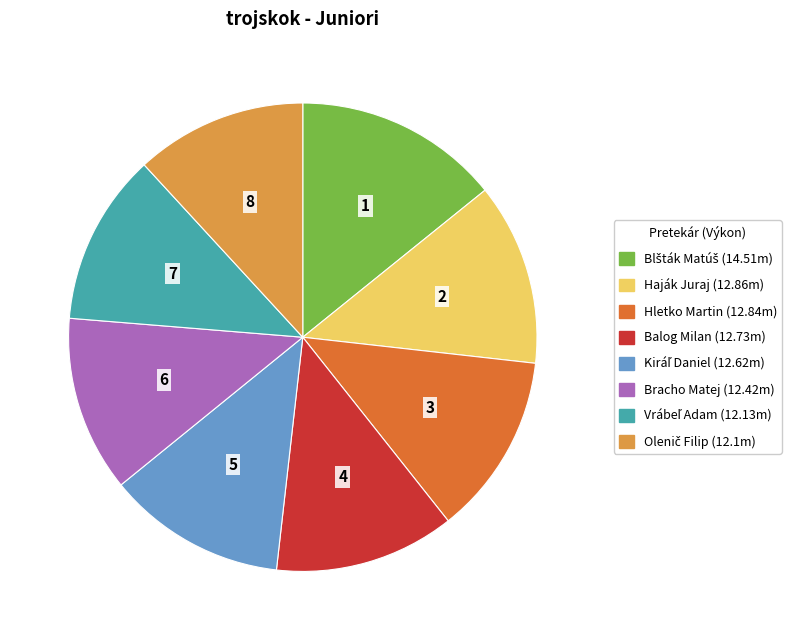

How many segments does this pie chart have?

8